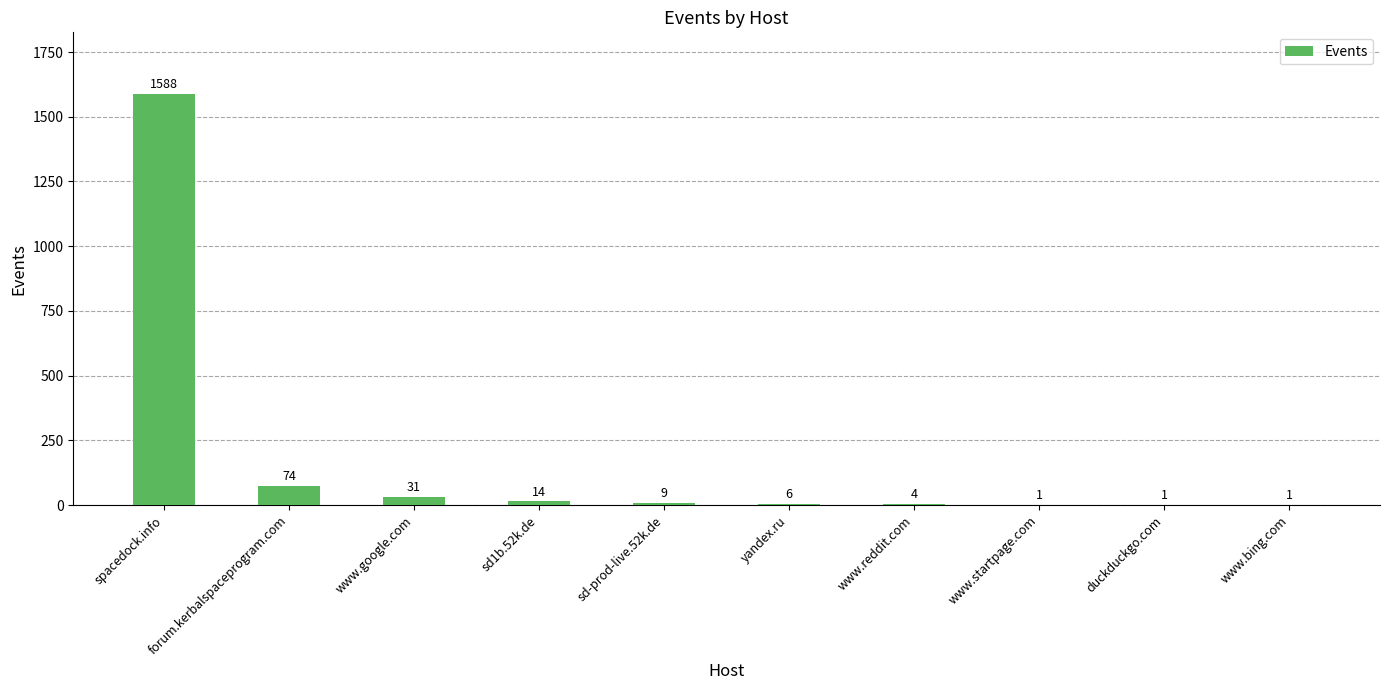

What is the sum of the values at www.reddit.com and sd-prod-live.52k.de?

13